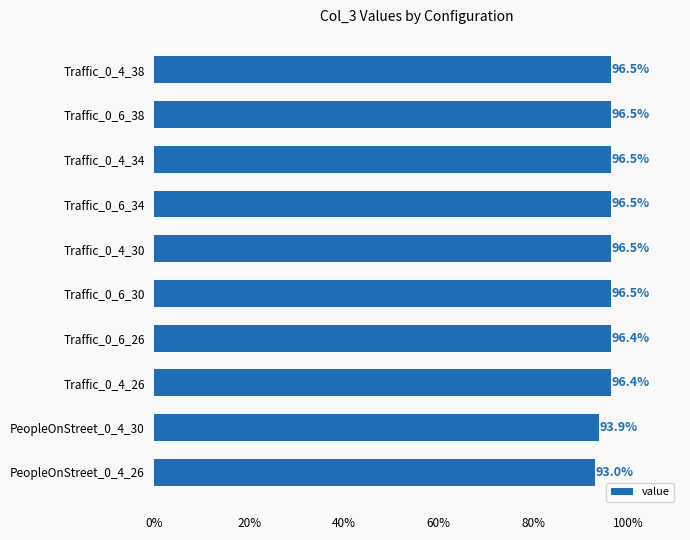

What is the minimum value shown in the chart?

0.9